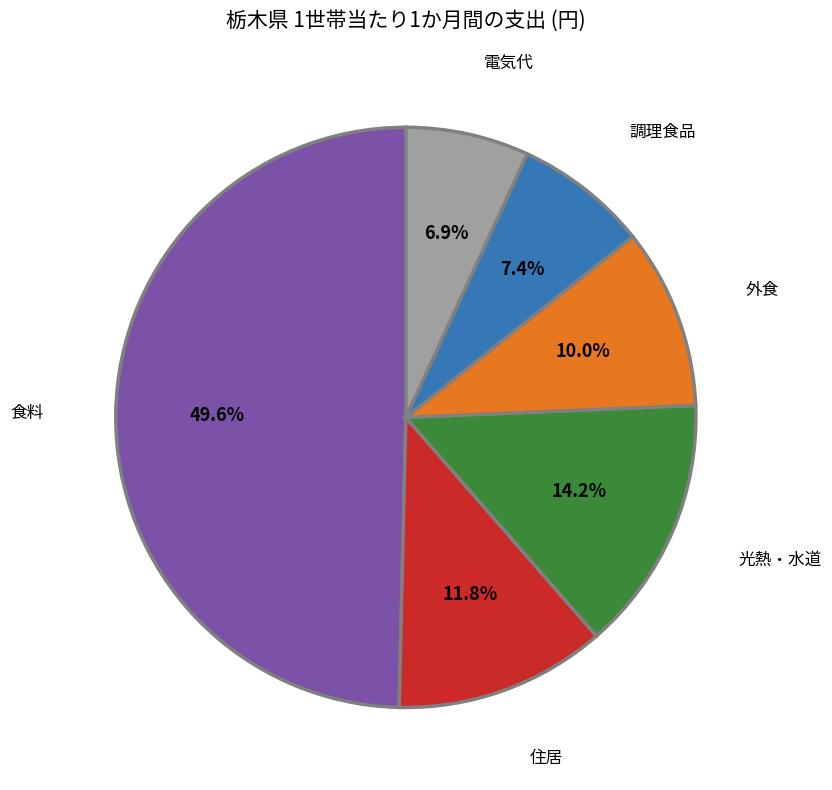

Which slice is the largest?

食料